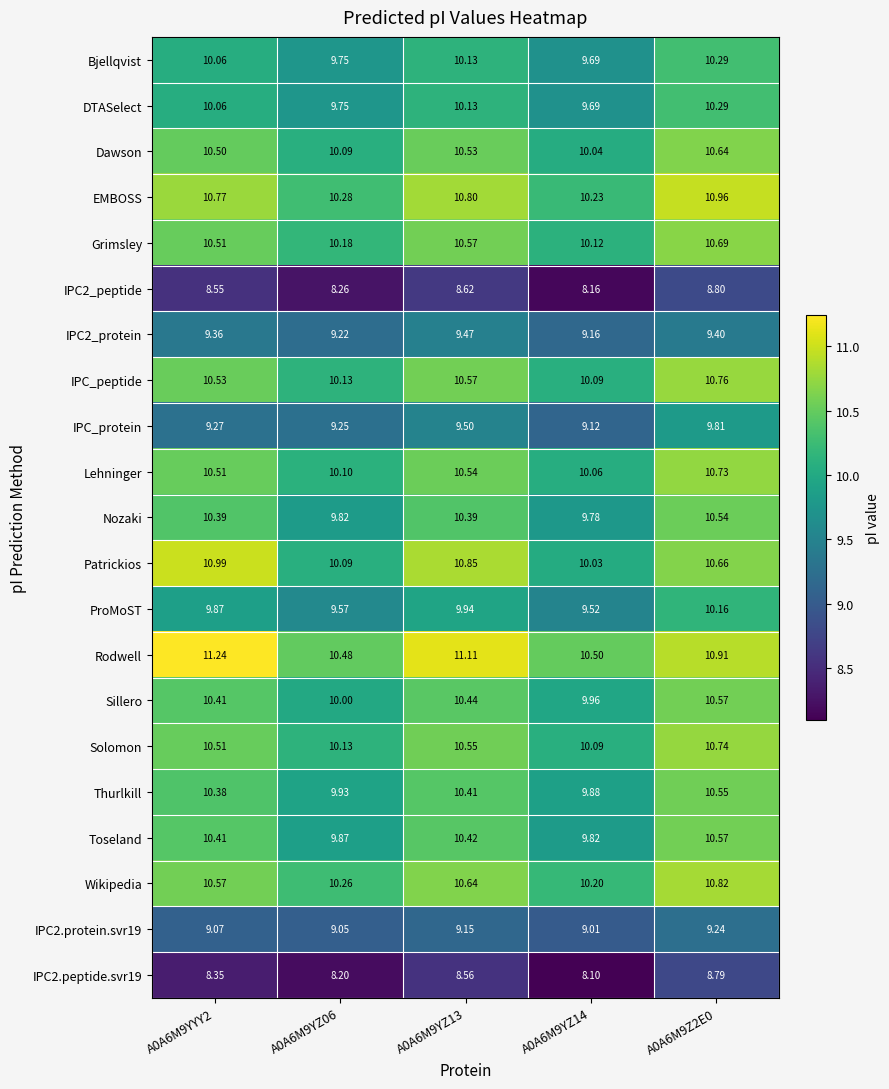

How many categories are shown in the chart?

5